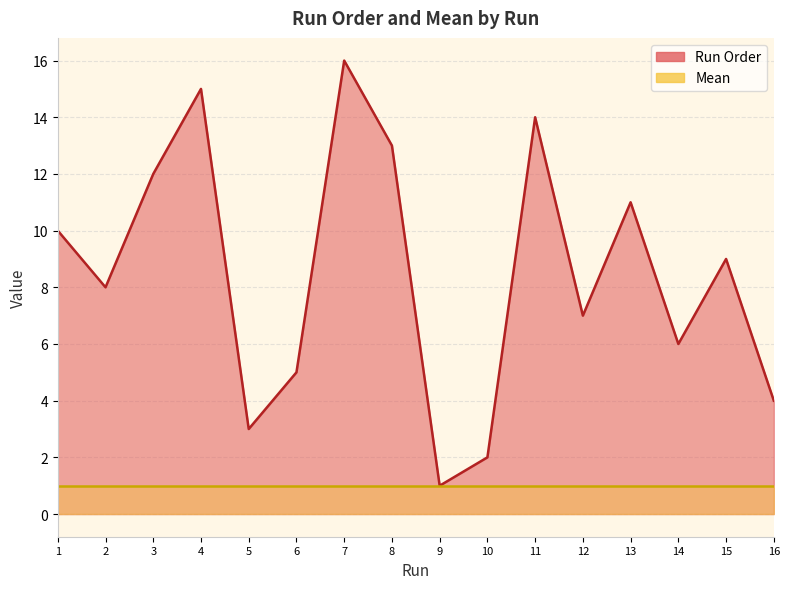

Reading right to left, extract all data points from this chart.

16=4	15=9	14=6	13=11	12=7	11=14	10=2	9=1	8=13	7=16	6=5	5=3	4=15	3=12	2=8	1=10